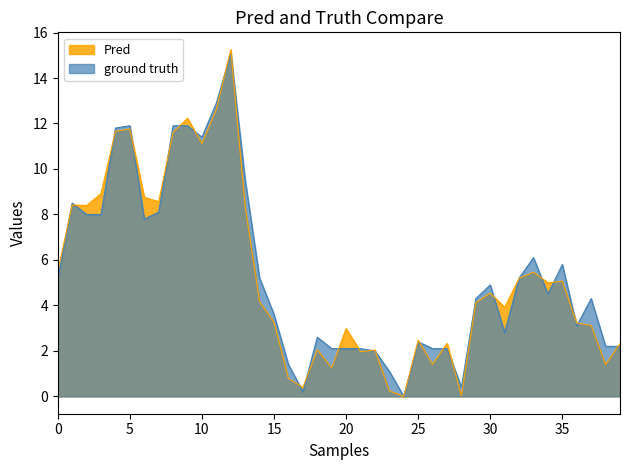

Which label corresponds to the smallest value in the chart?

24